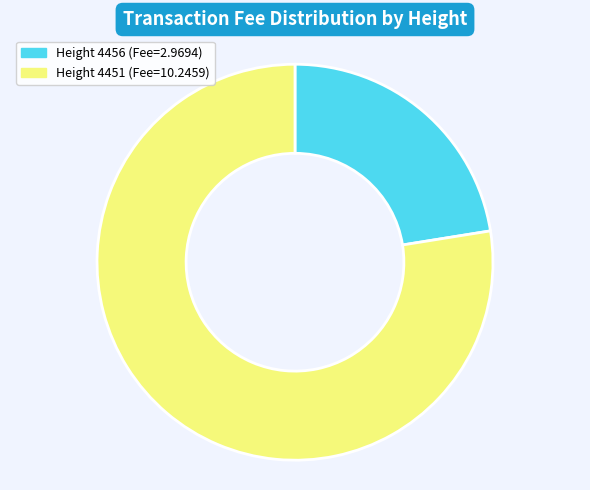

Is there a majority slice in this chart?

Yes